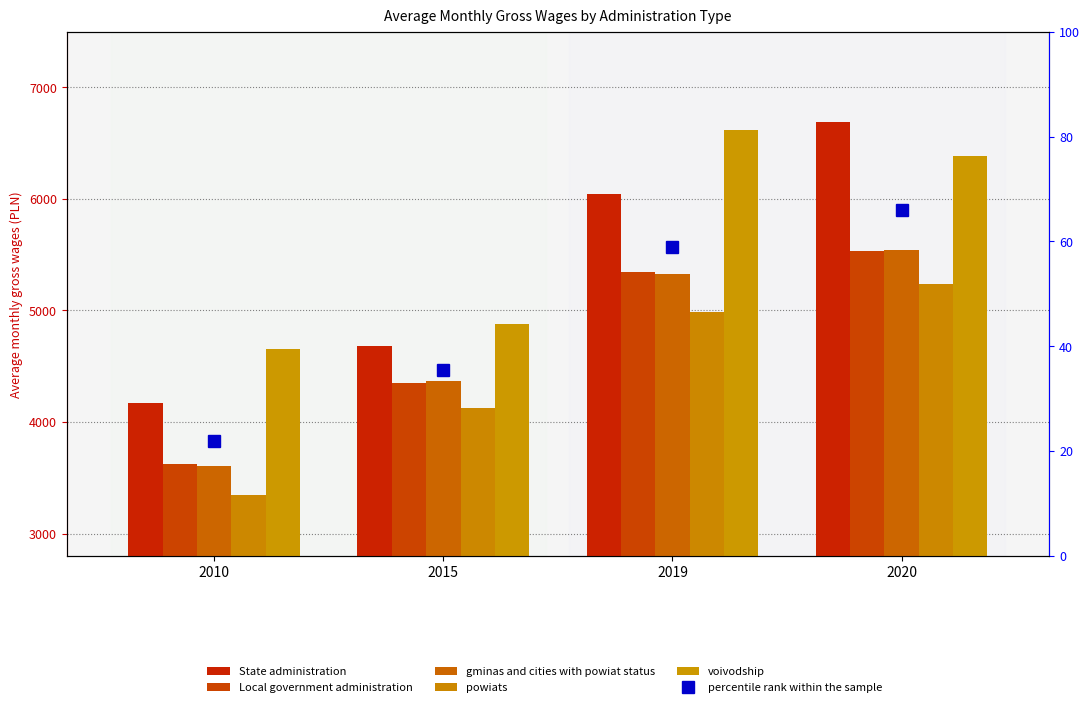

What is the lowest value of the Local government administration series?

3621.7